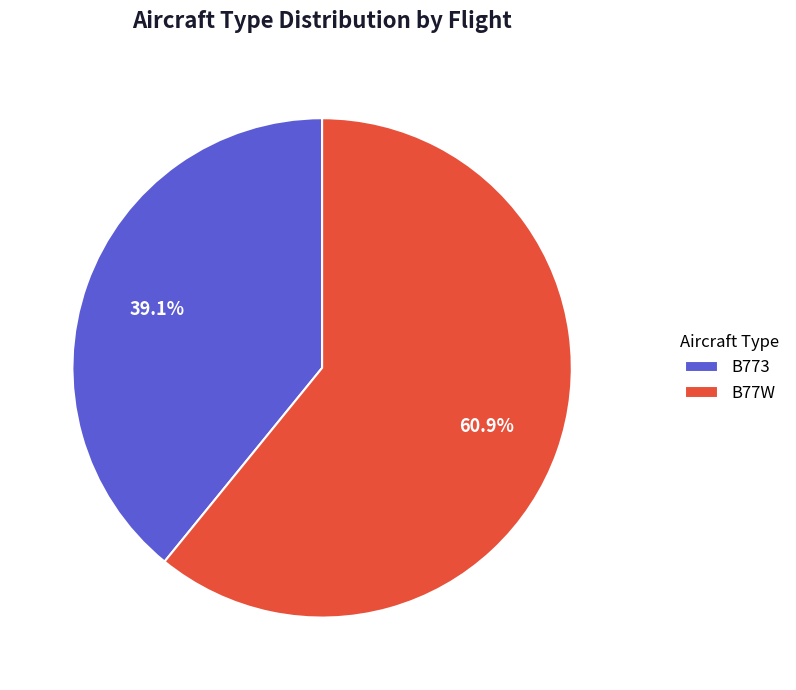

Is it true that B77W is 53% of the pie?

False